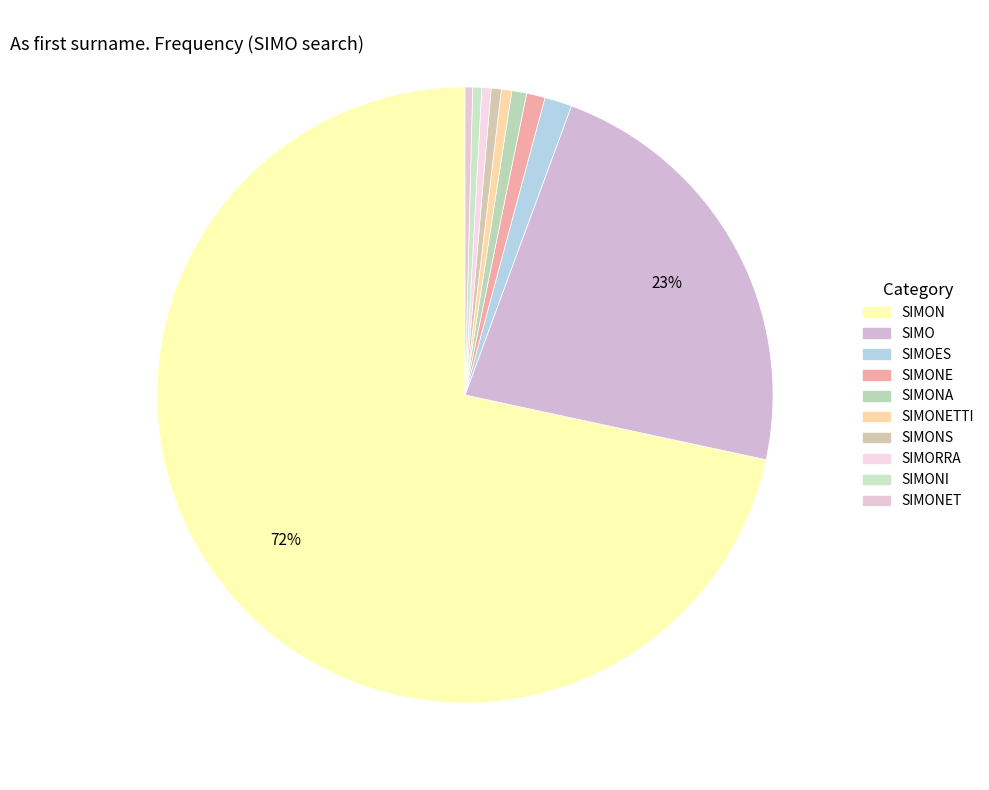

How many slices are in this pie chart?

10